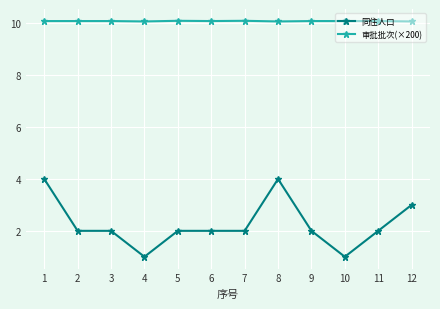

What is the value of the 审批批次(×200) point at the 10th from the left?

10.1